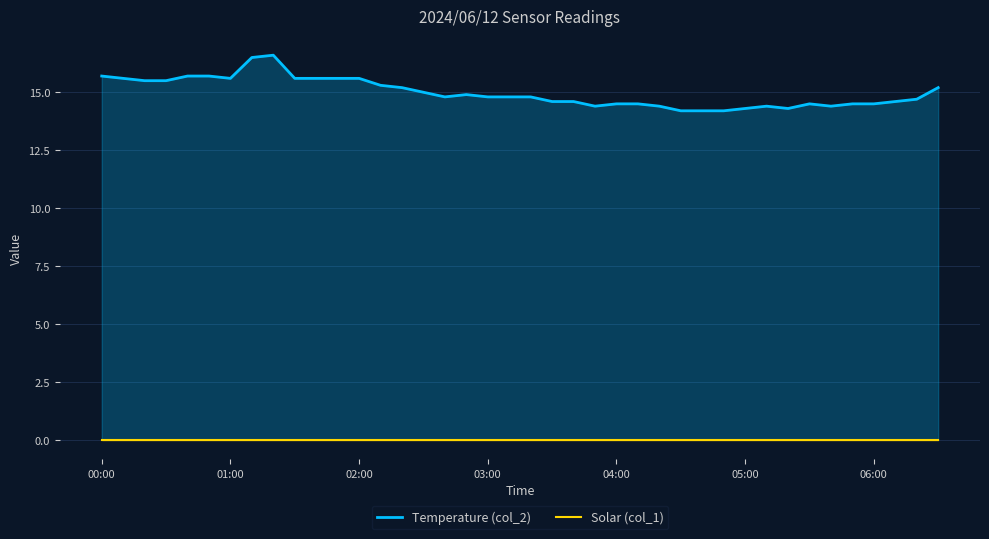

What are all the series names shown in the legend?

Temperature (col_2), Solar (col_1)